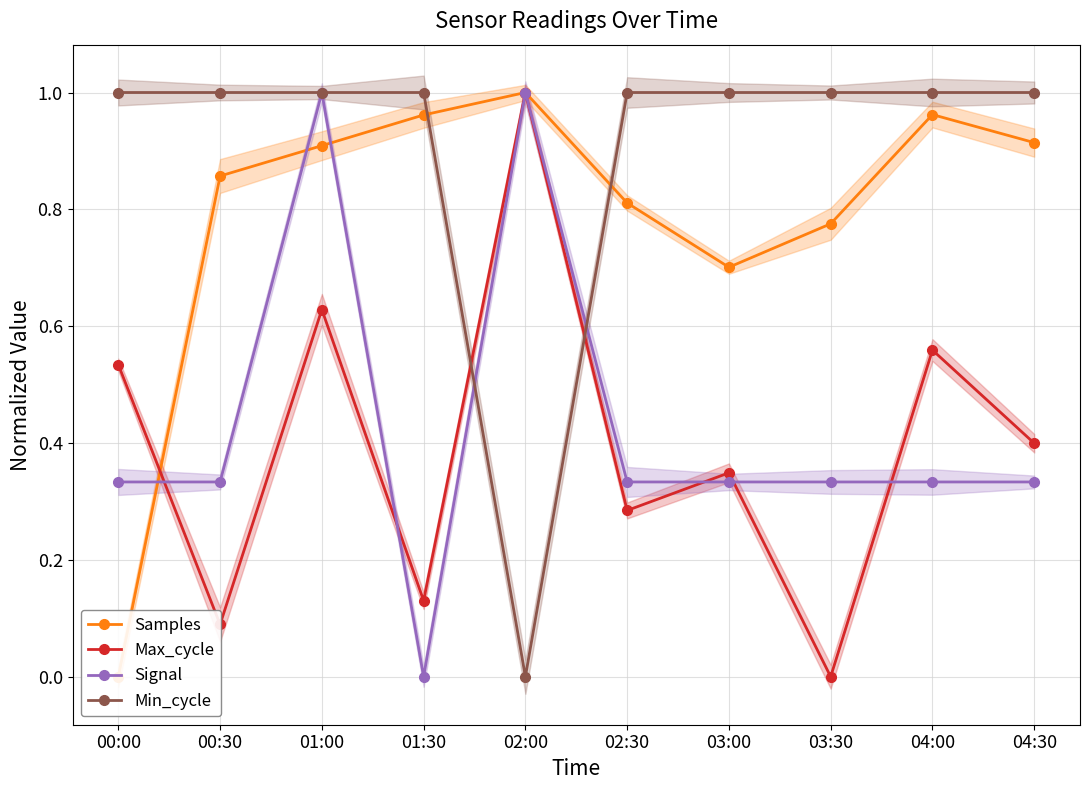

What is the sum of all Max_cycle values?

4.0